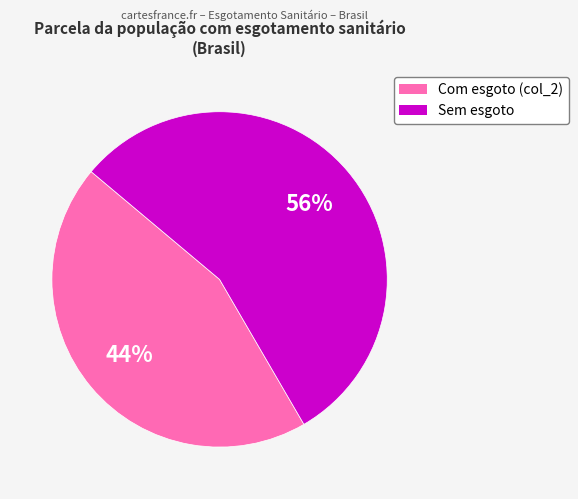

To the nearest percent, what is the average slice percentage?

50%